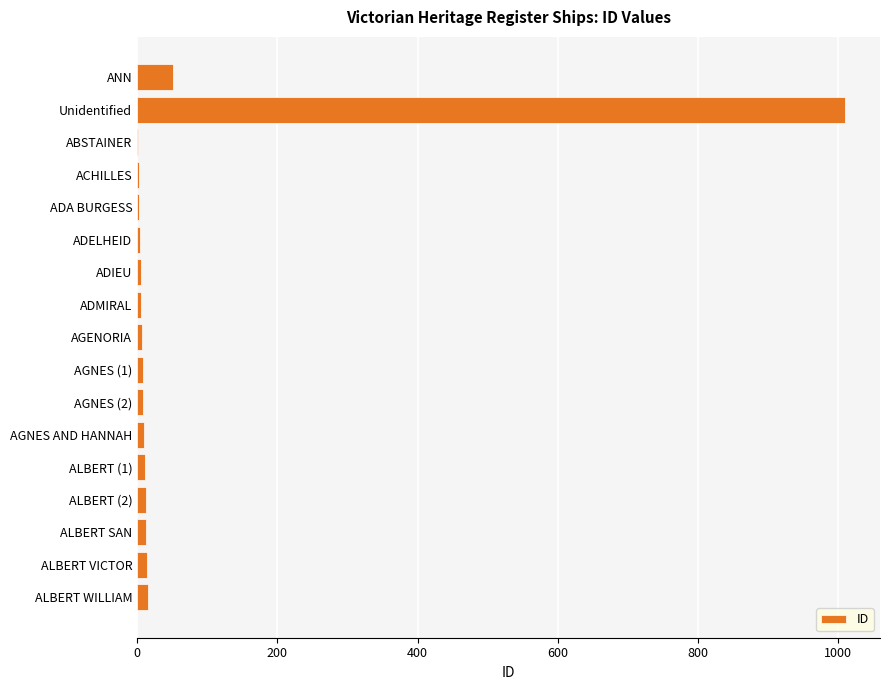

Which category has the highest value across all series?

Unidentified